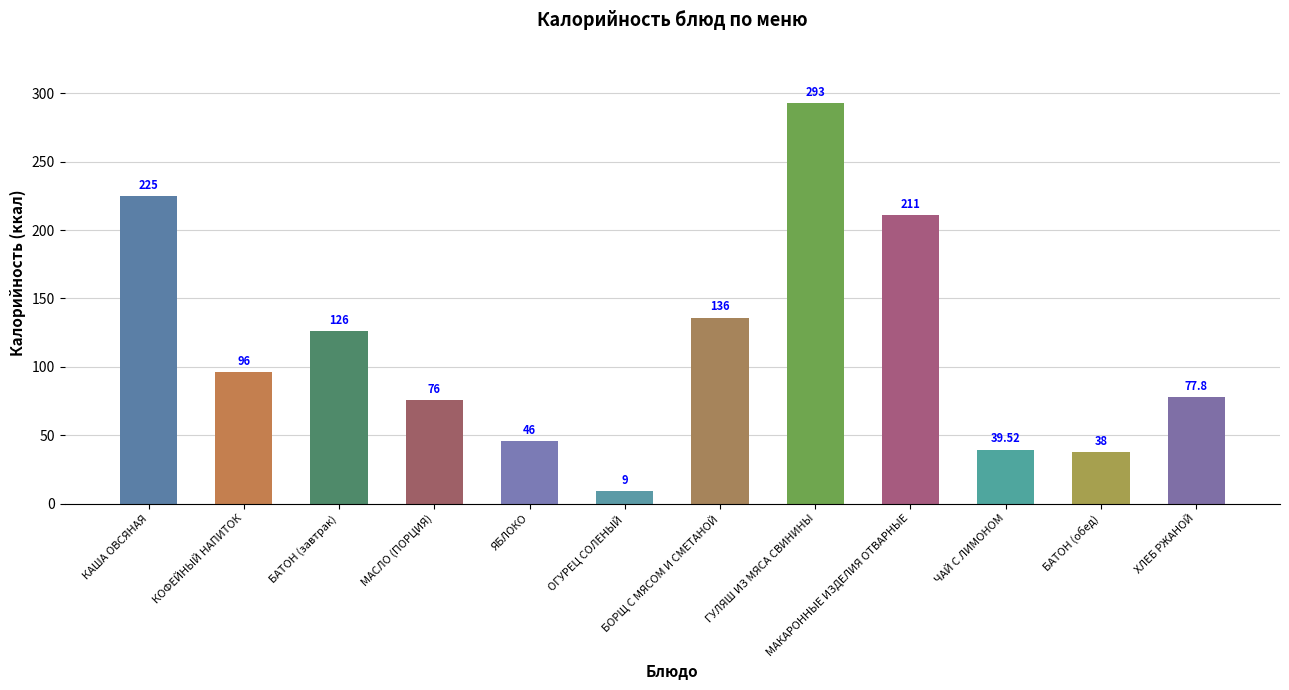

Reading left to right, extract all data points from this chart.

КАША ОВСЯНАЯ=225.0	КОФЕЙНЫЙ НАПИТОК=96.0	БАТОН (завтрак)=126.0	МАСЛО (ПОРЦИЯ)=76.0	ЯБЛОКО=46.0	ОГУРЕЦ СОЛЕНЫЙ=9.0	БОРЩ С МЯСОМ И СМЕТАНОЙ=136.0	ГУЛЯШ ИЗ МЯСА СВИНИНЫ=293.0	МАКАРОННЫЕ ИЗДЕЛИЯ ОТВАРНЫЕ=211.0	ЧАЙ С ЛИМОНОМ=39.5	БАТОН (обед)=38.0	ХЛЕБ РЖАНОЙ=77.8